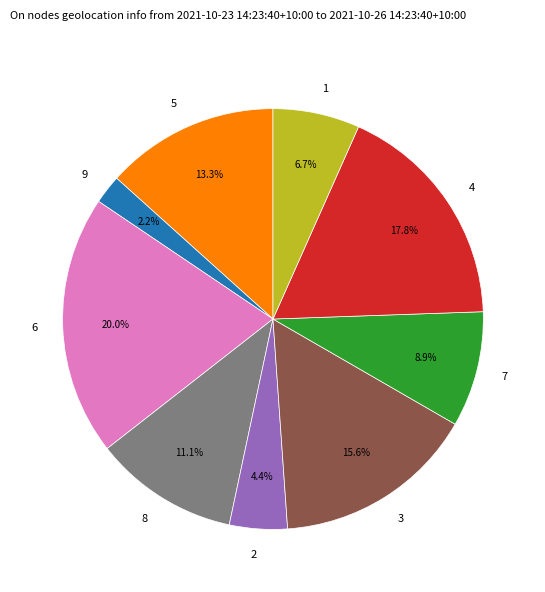

To the nearest percent, what portion does 6 represent?

20%